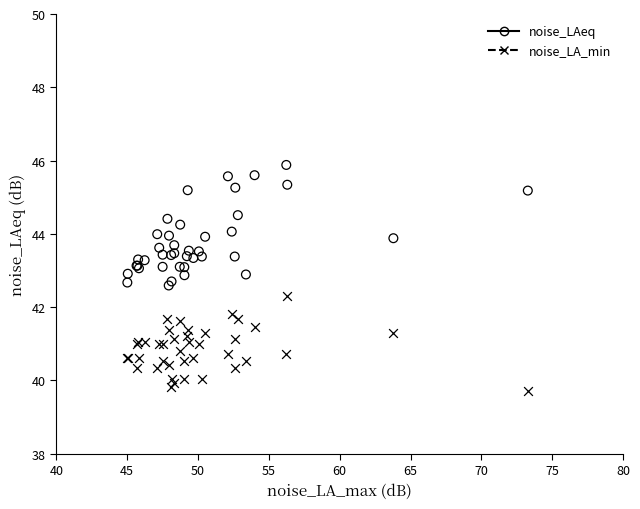

Which series has the largest Y range (max minus min)?

noise_LAeq